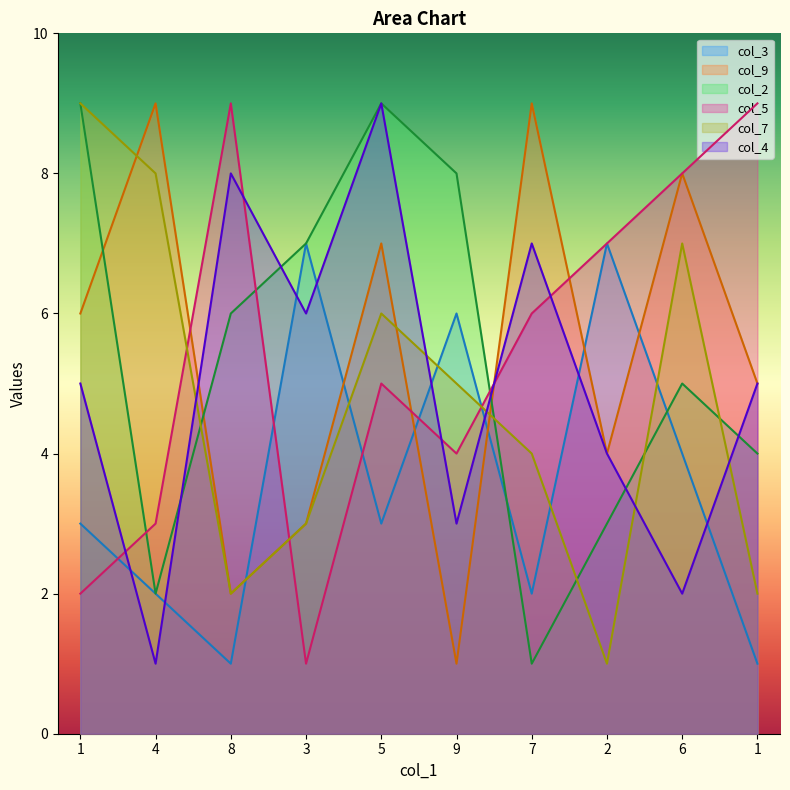

What value does the col_4 series have at 5?

9